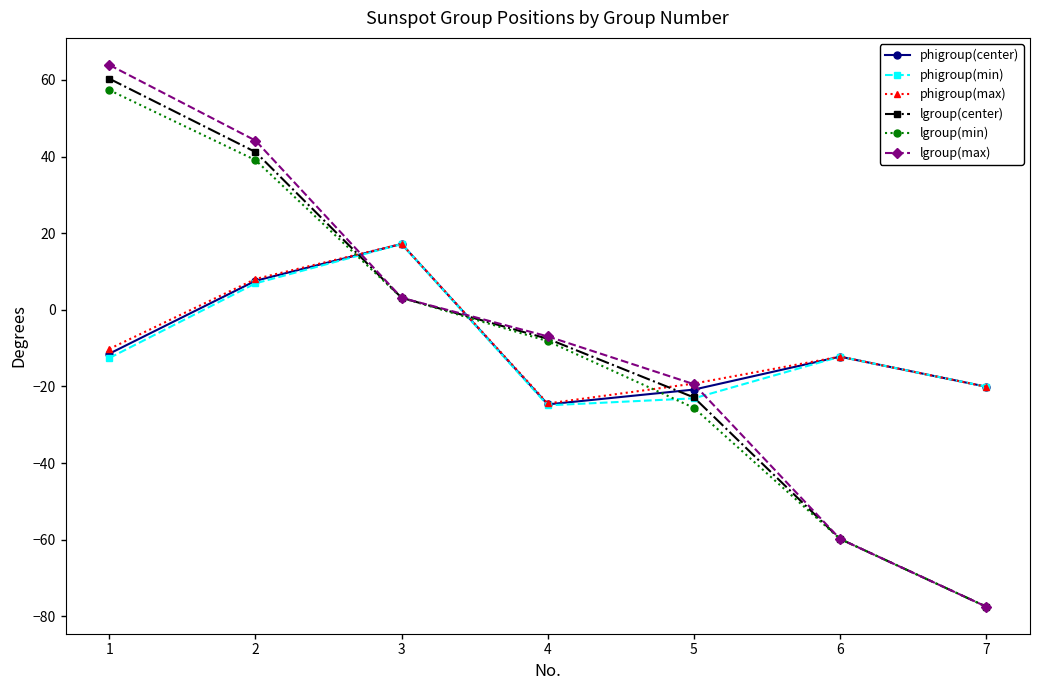

The value of phigroup(center) at 5 is -20.8. True or false?

True